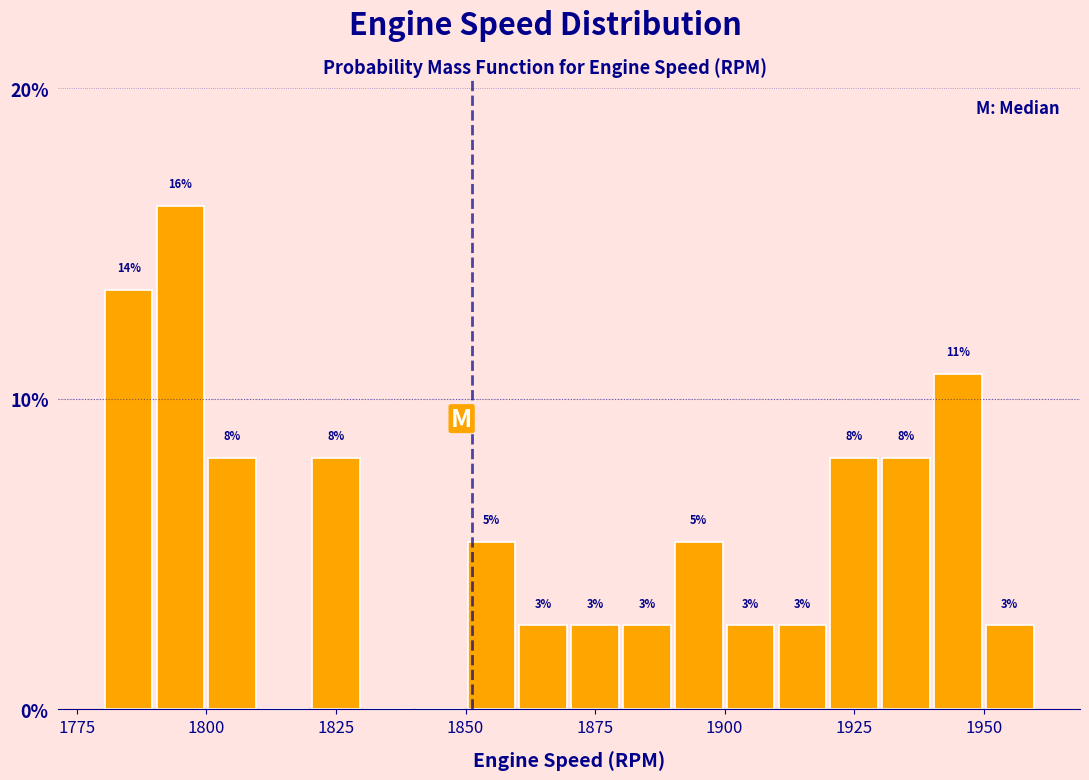

Around what value on the x-axis is the tallest bar? Give the approximate position of its centre, as read against the axis.

1795